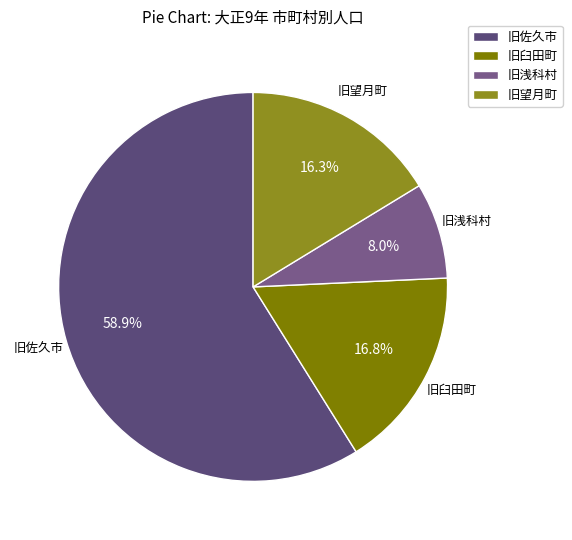

Rank the categories by value from highest to lowest.

旧佐久市, 旧臼田町, 旧望月町, 旧浅科村